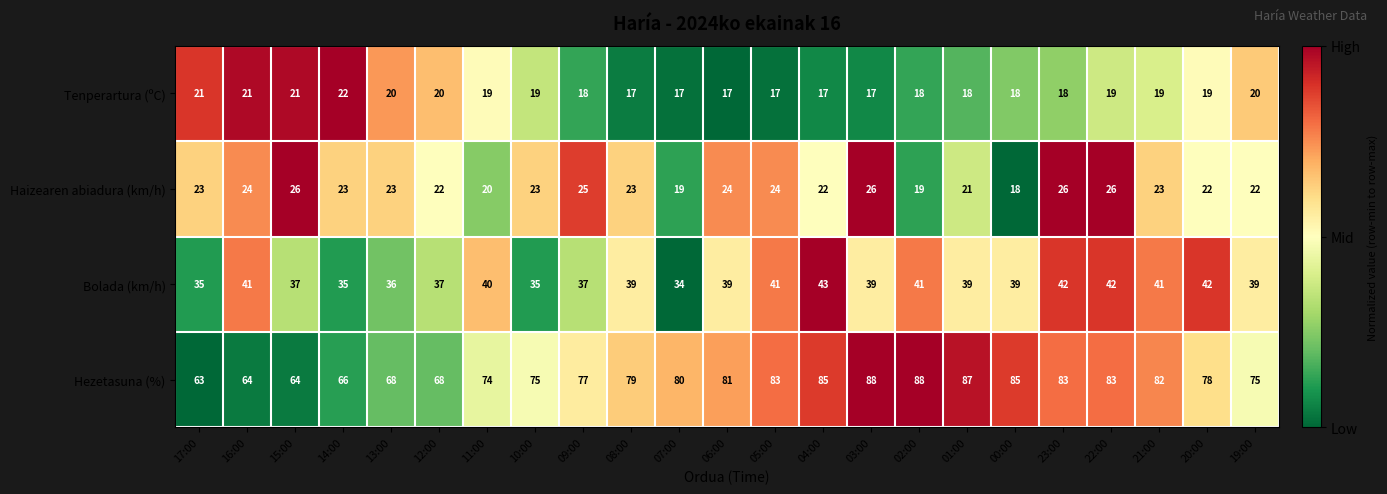

Which series has the widest spread of values?

Hezetasuna (%)